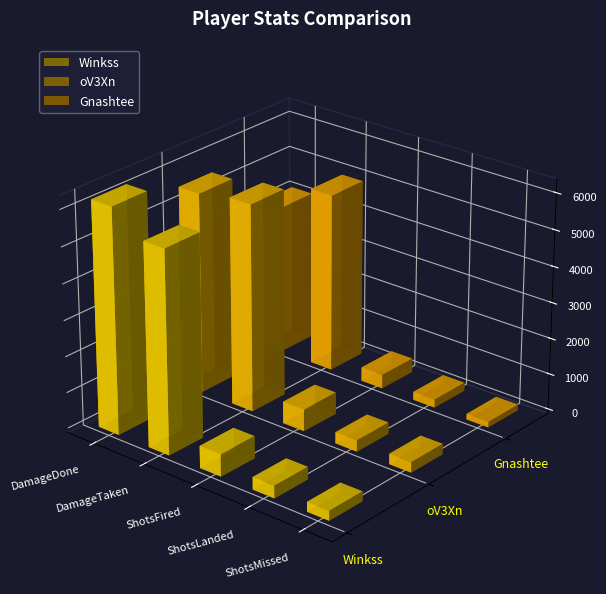

What is the total value across all series at oV3Xn?

12570.0